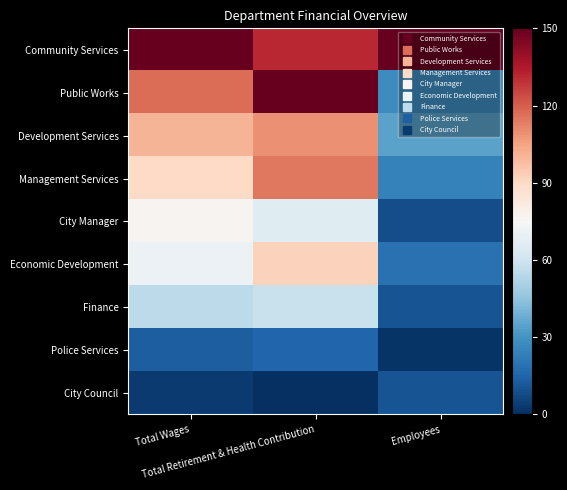

At which category does the chart reach its peak across all series?

Total Wages